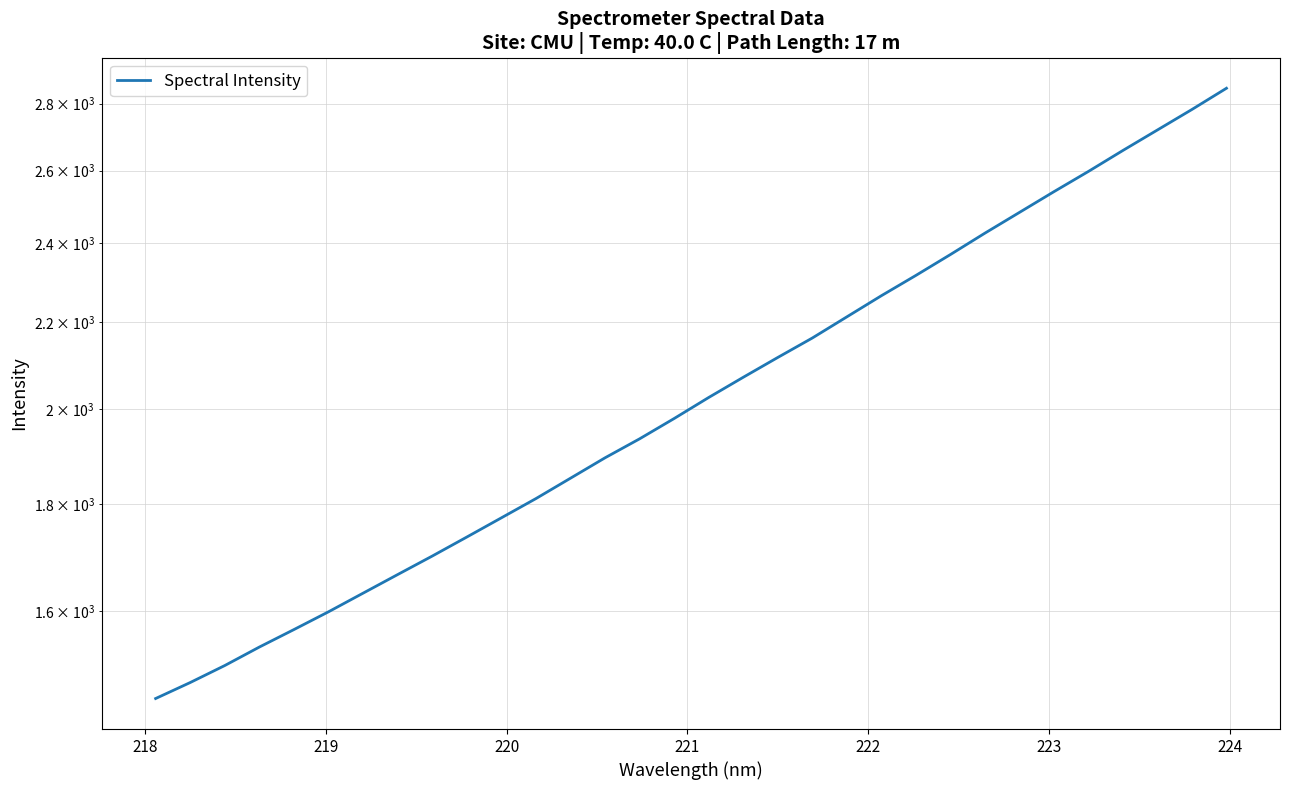

What is the greatest value displayed?

2847.5